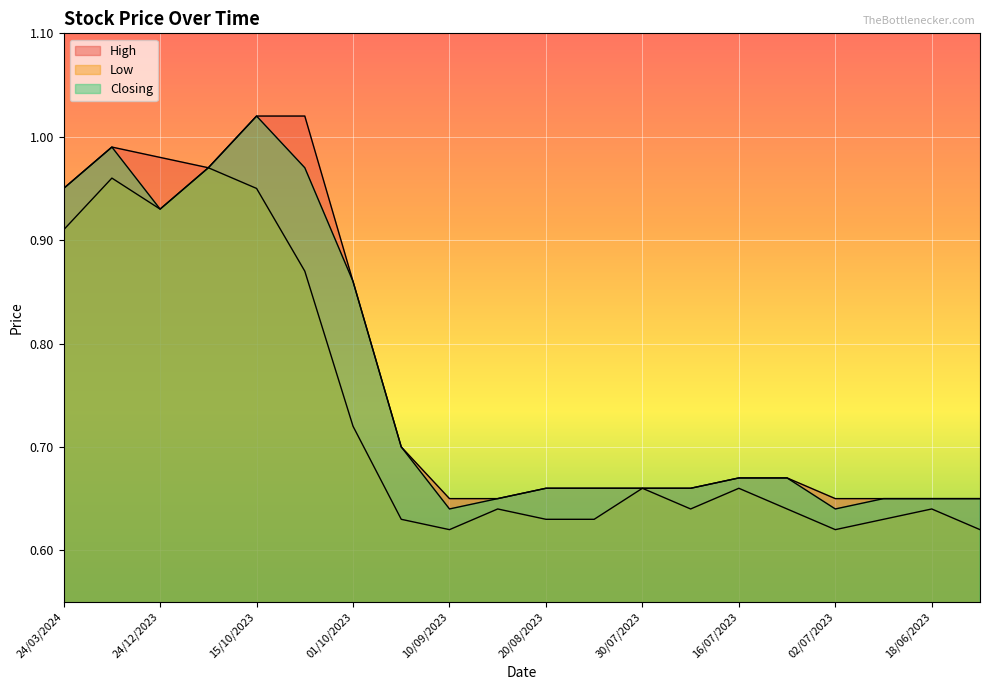

True or false: High and Low intersect in this chart.

False